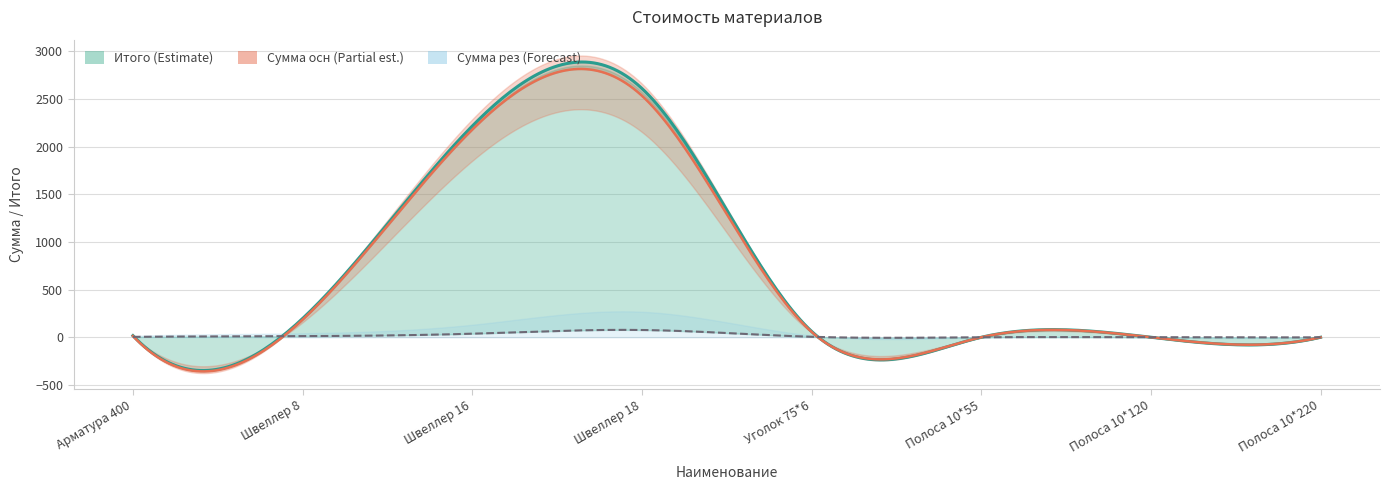

What is the difference between the maximum and second lowest values in the Итого series?

2609.6